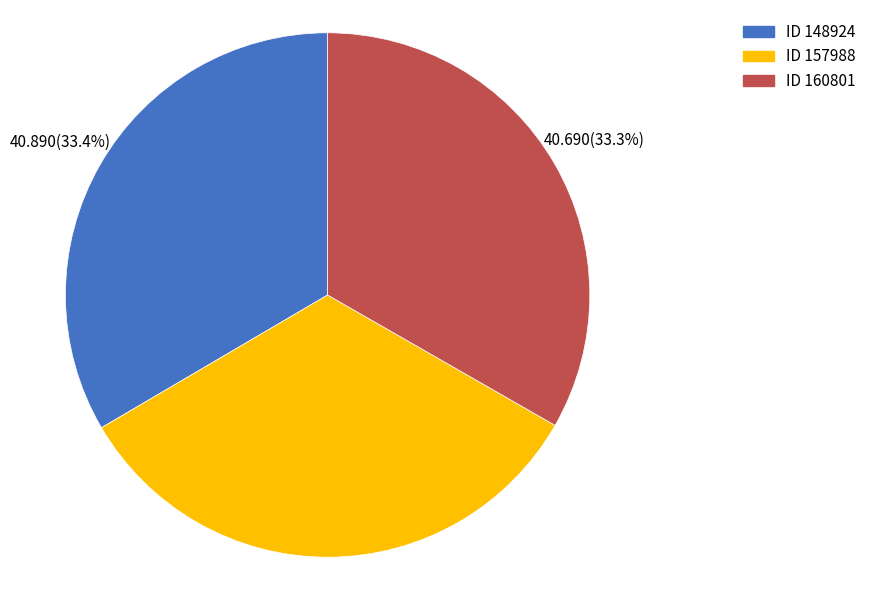

To the nearest percent, what is the average slice percentage?

33%